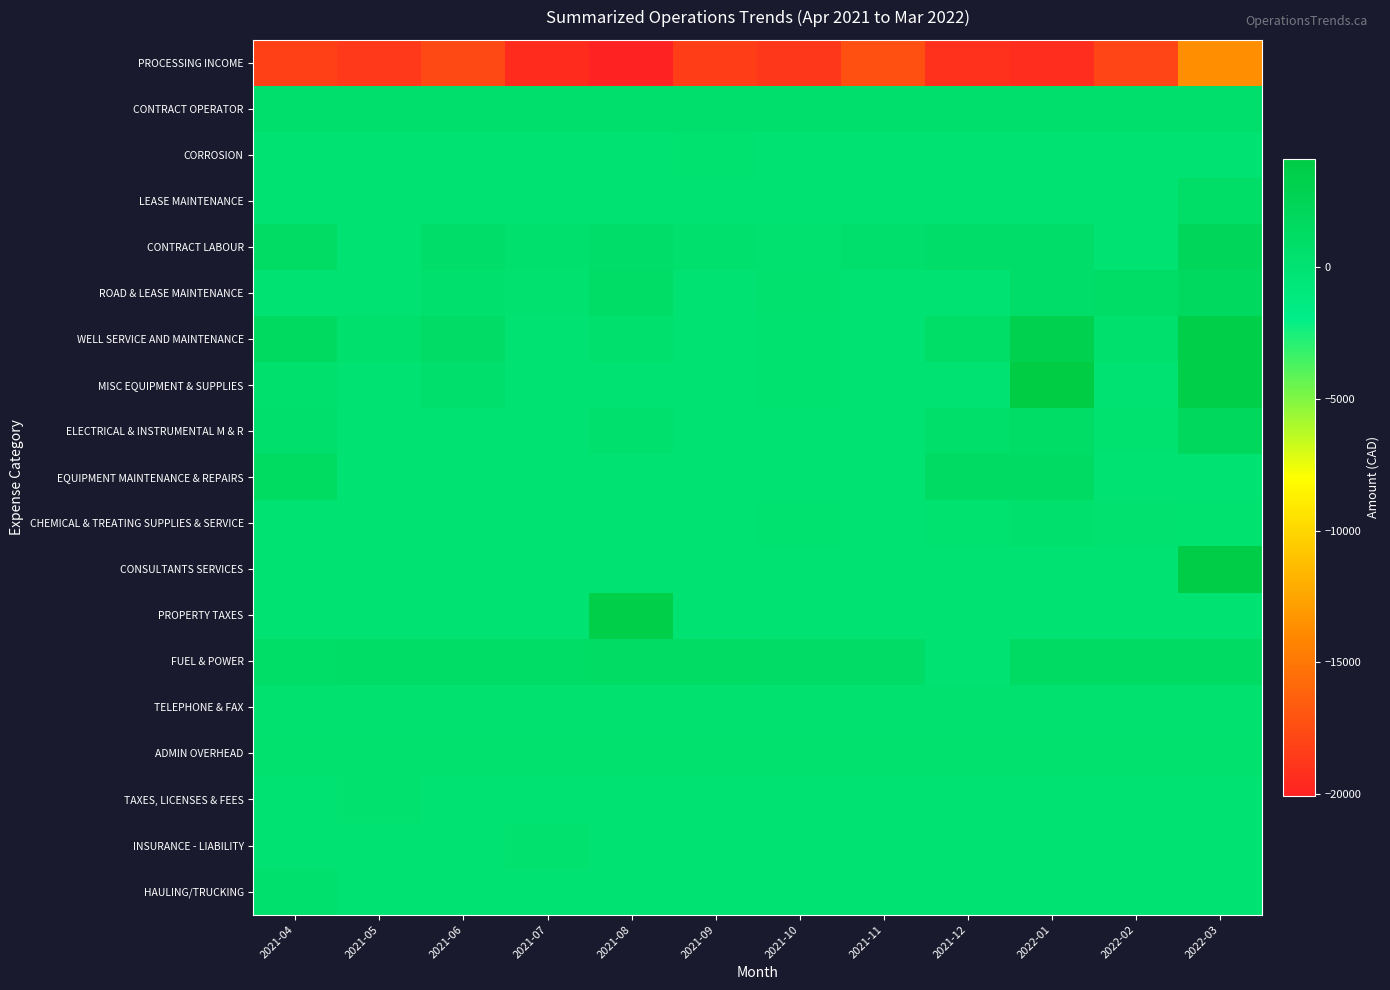

List the series in order of their peak value, lowest first.

PROCESSING INCOME, CORROSION, TELEPHONE & FAX, TAXES, LICENSES & FEES, ADMIN OVERHEAD, INSURANCE - LIABILITY, CHEMICAL & TREATING SUPPLIES & SERVICE, HAULING/TRUCKING, CONTRACT OPERATOR, LEASE MAINTENANCE, FUEL & POWER, EQUIPMENT MAINTENANCE & REPAIRS, ROAD & LEASE MAINTENANCE, ELECTRICAL & INSTRUMENTAL M & R, CONTRACT LABOUR, WELL SERVICE AND MAINTENANCE, PROPERTY TAXES, CONSULTANTS SERVICES, MISC EQUIPMENT & SUPPLIES